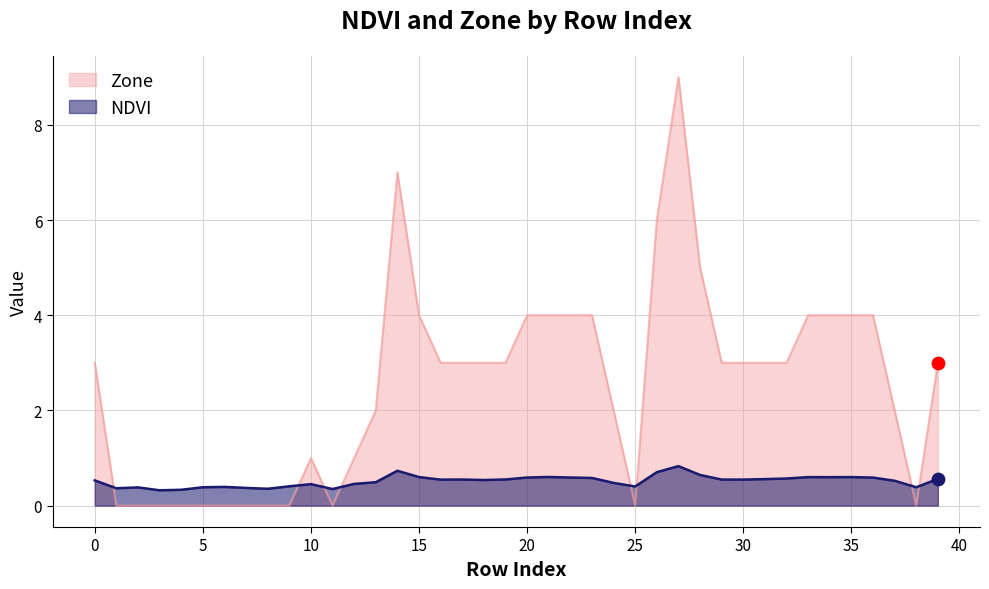

At how many categories does at least one series exceed 6?

2